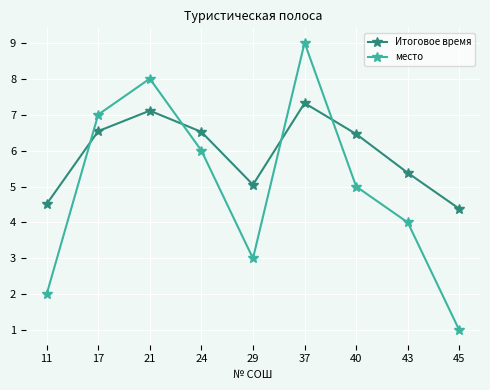

What is the difference between the место values at 24 and 45?

5.0